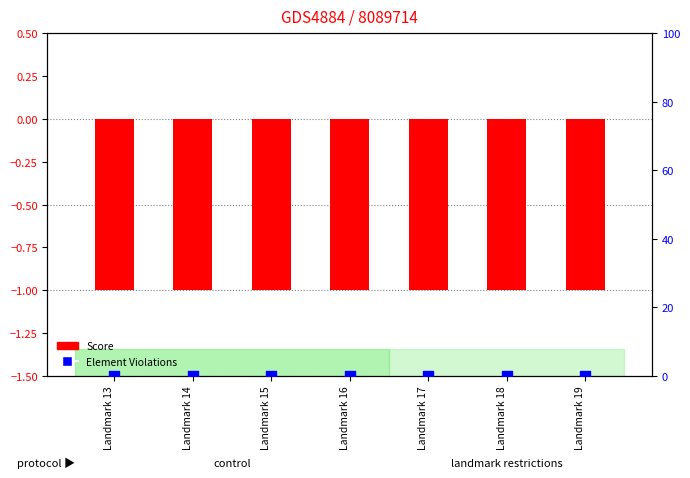

Which series has the largest total across all categories?

Element Violations